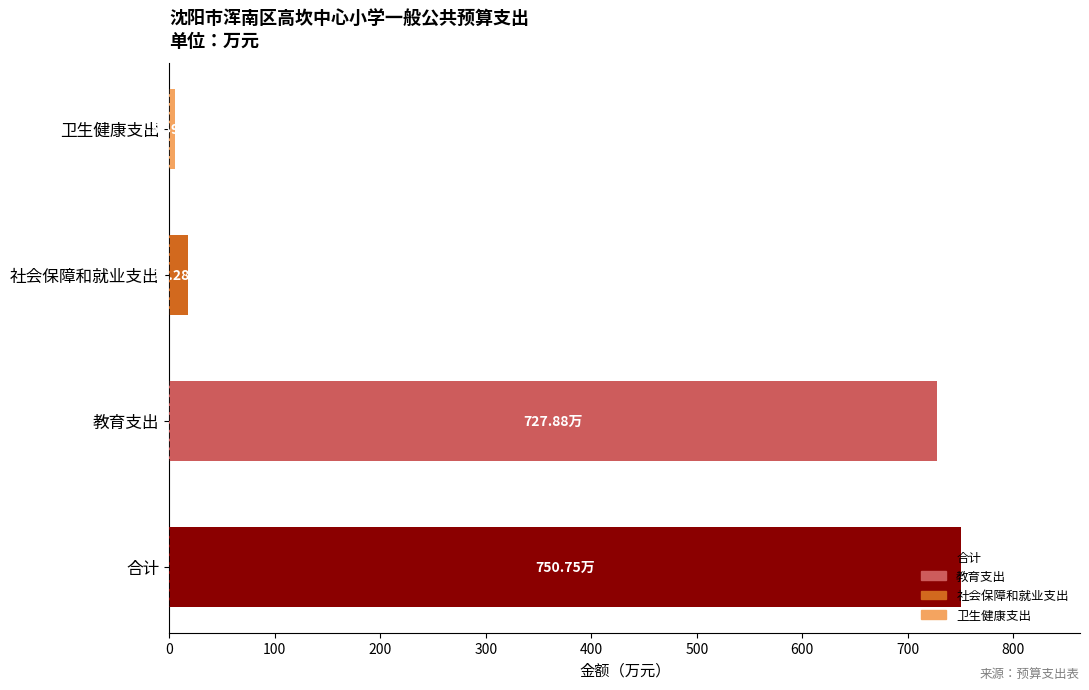

What is the change in value from 合计 to 教育支出?

-22.9